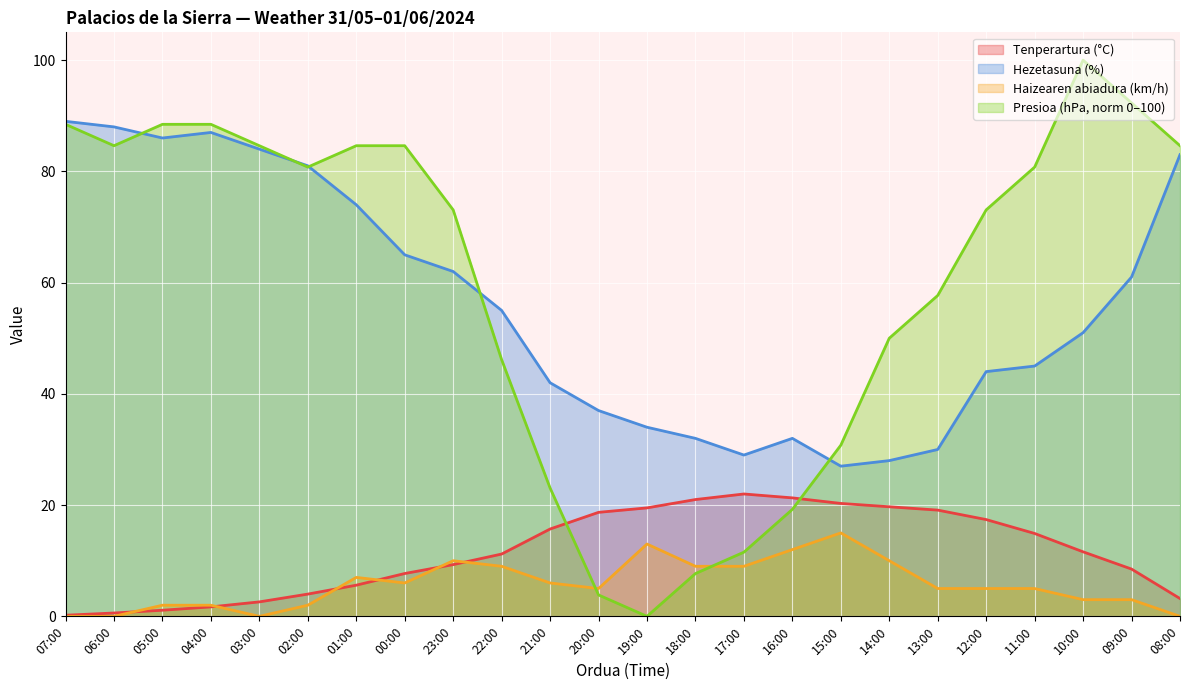

What is the spread (max minus min) of values at 11:00?

75.8